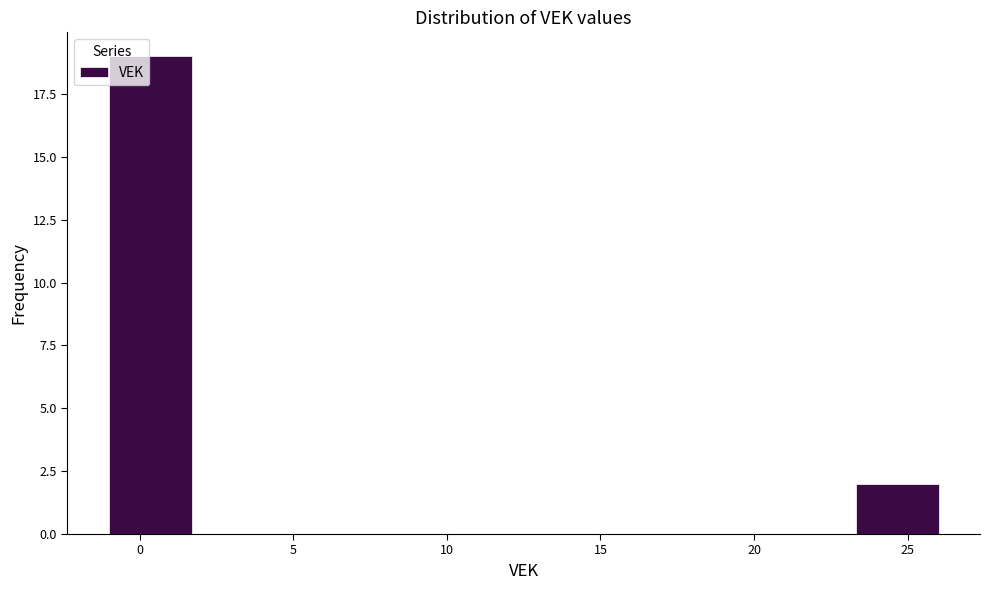

Reading left to right, list every bar in this chart as the range it spans on the x-axis followed by its height. Neither the bar edges nor the heights are printed on the chart, so give them approximately, as read against the axes.

-1.0 to 1.7: 19
1.7 to 4.4: 0
4.4 to 7.1: 0
7.1 to 9.8: 0
9.8 to 12.5: 0
12.5 to 15.2: 0
15.2 to 17.9: 0
17.9 to 20.6: 0
20.6 to 23.3: 0
23.3 to 26.0: 2